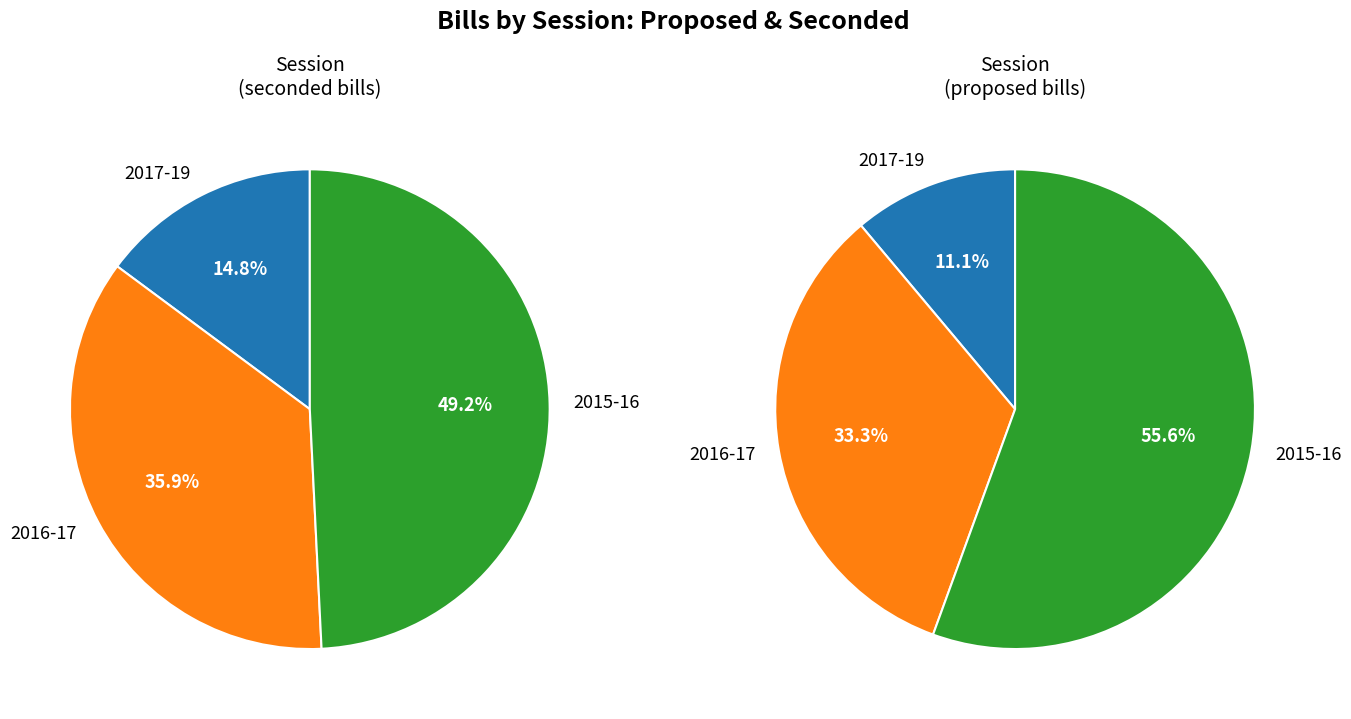

To the nearest percent, what is the combined percentage of 2017-19 and 2016-17?

51%